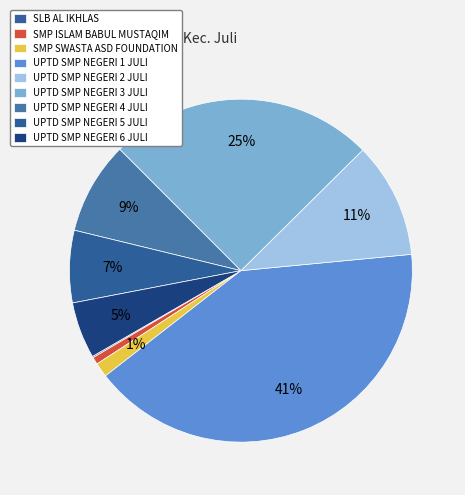

How many slices are in this pie chart?

9